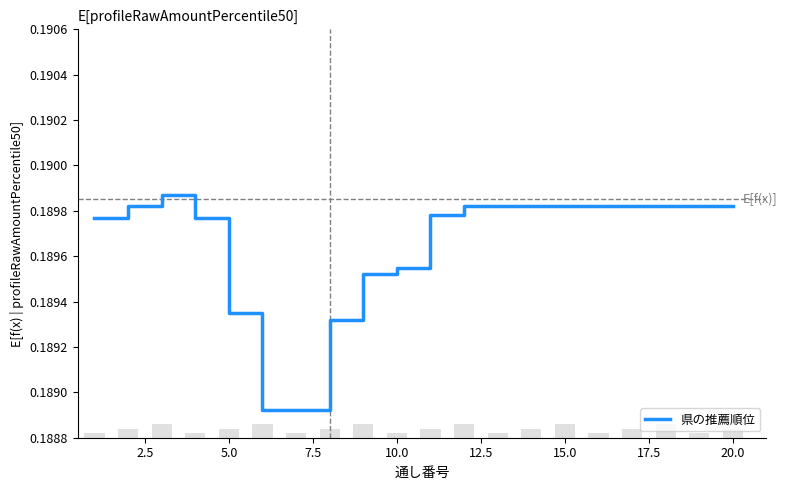

True or false: 県の推薦順位 has a value of 0.1 at 15.0.

False